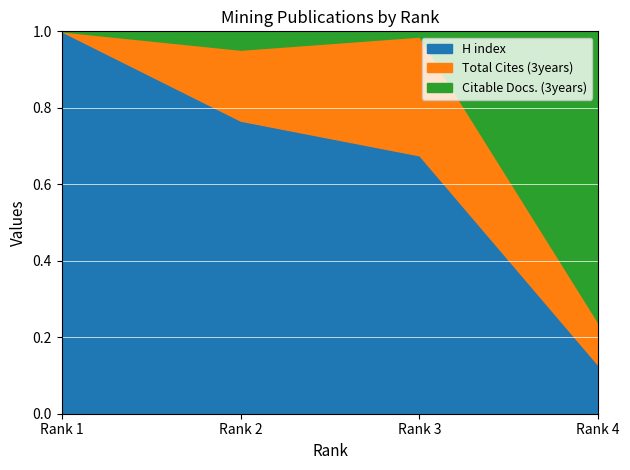

What is the sum of all H index values?

2.6